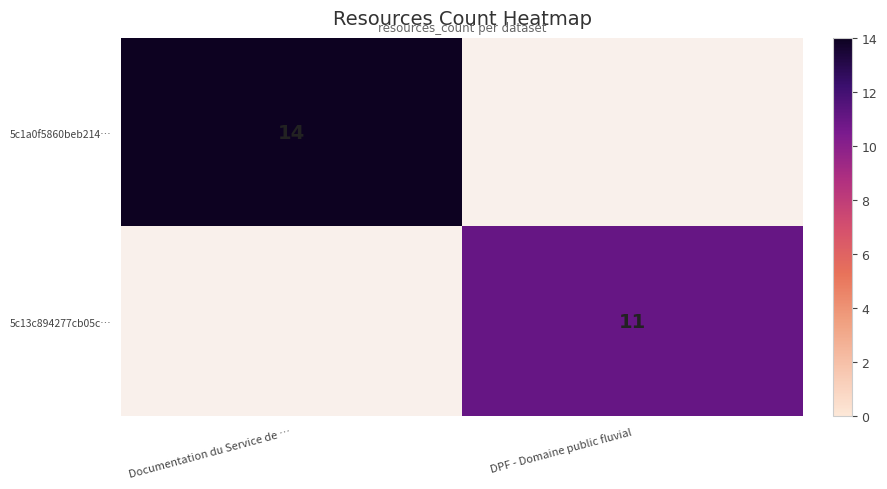

Is it true that 5c13c894277cb05c… equals 11 at DPF - Domaine public fluvial?

True